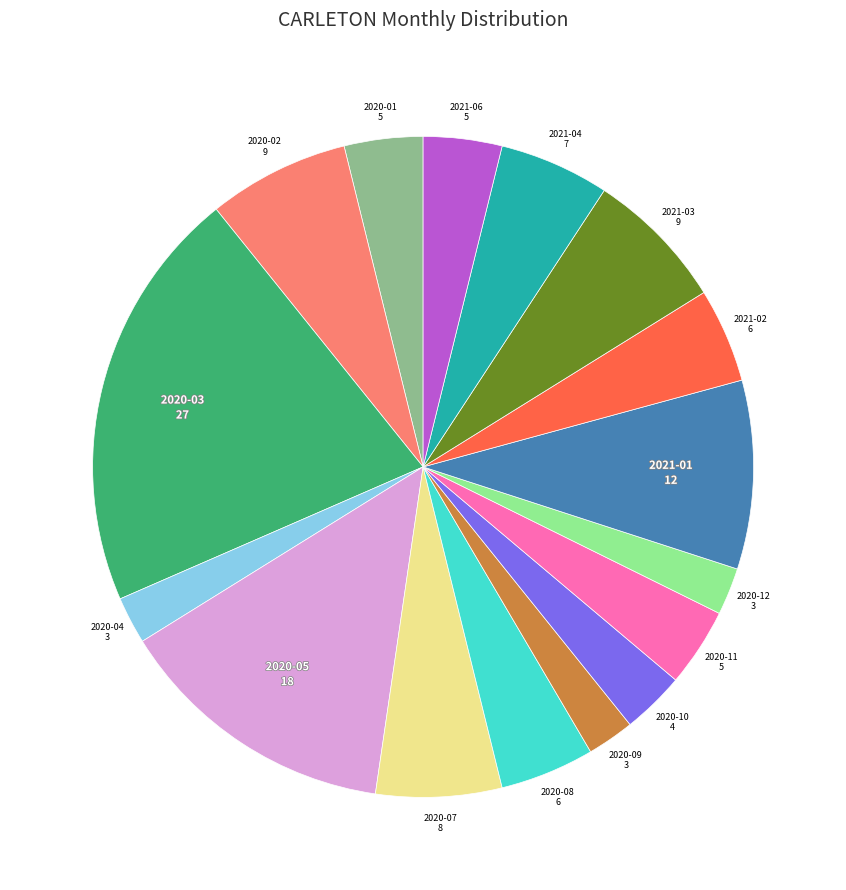

How many slices are in this pie chart?

16